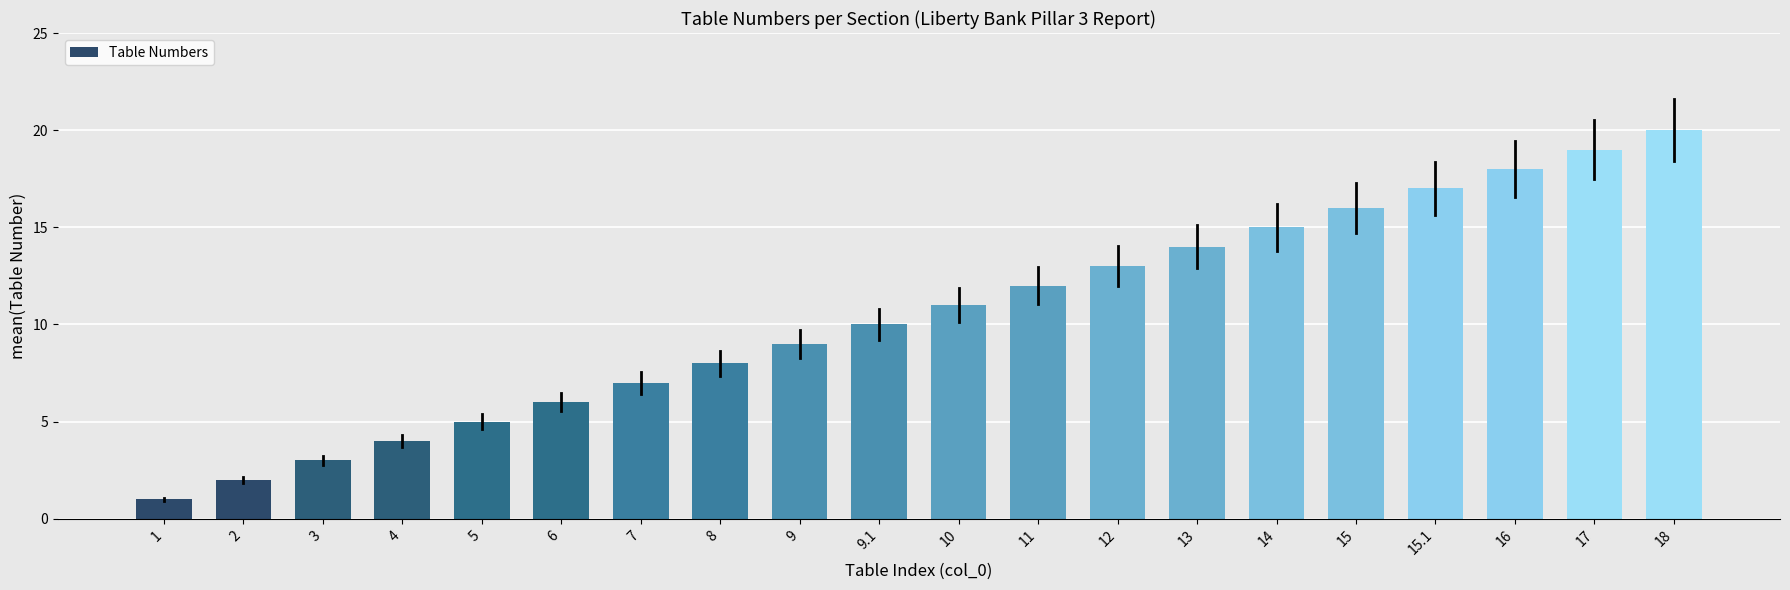

What is the change in value from 1 to 13?

+13